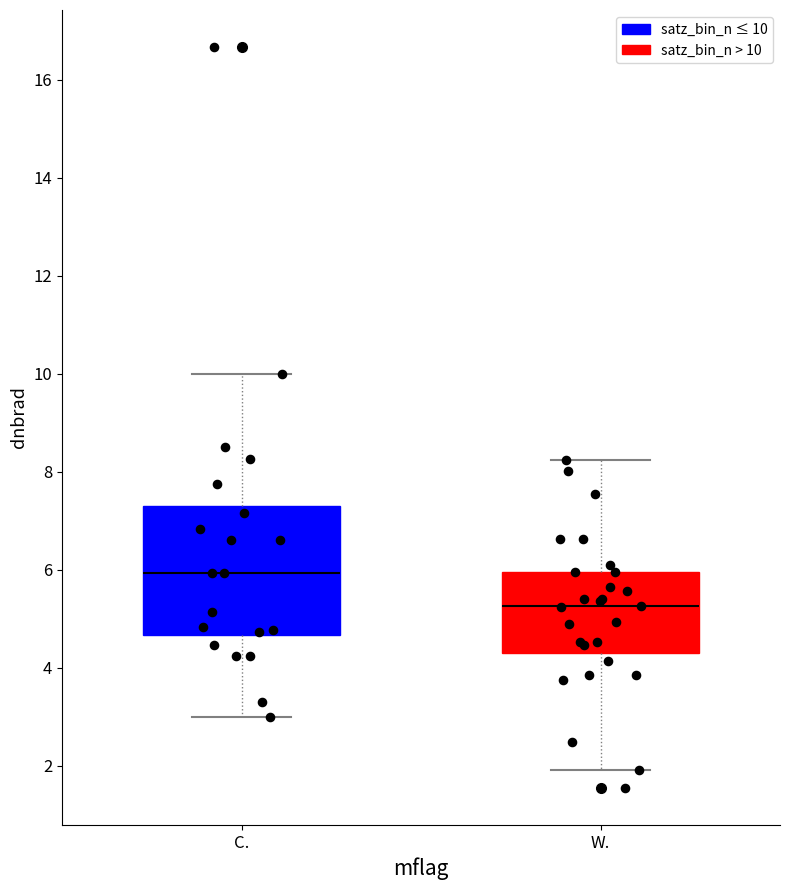

Comparing the boxes themselves (not the whiskers), which one is the tallest?

C.